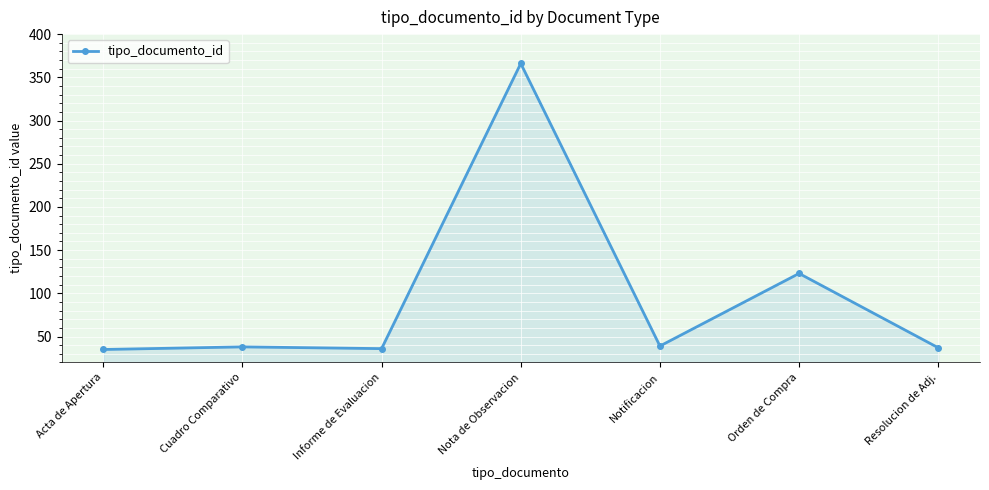

True or false: the data shows 366 at Nota de Observacion.

True